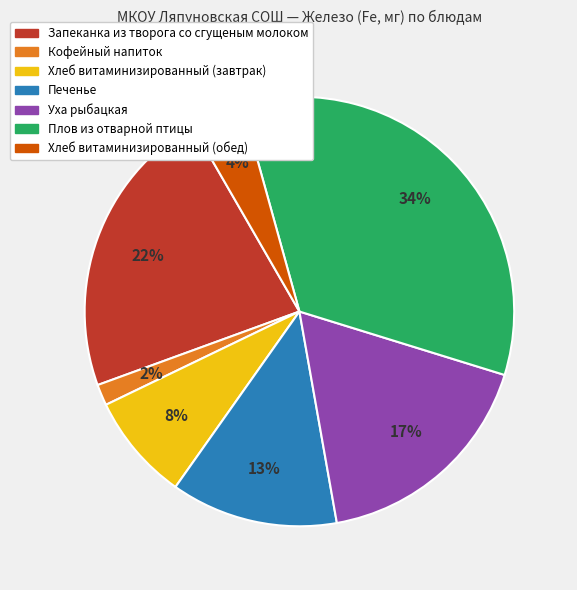

Is there any slice that represents more than half of the pie?

No